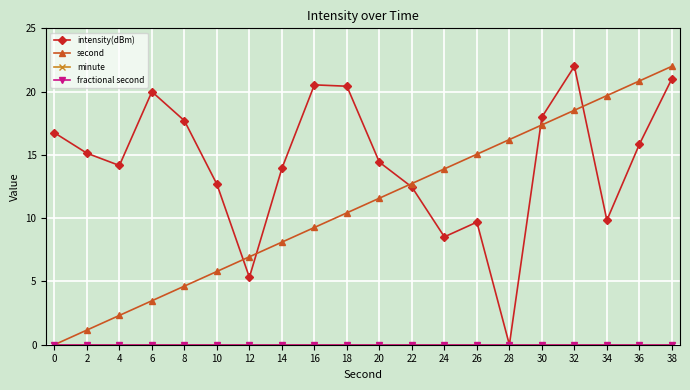

What is the total value across all series at 26?

24.7